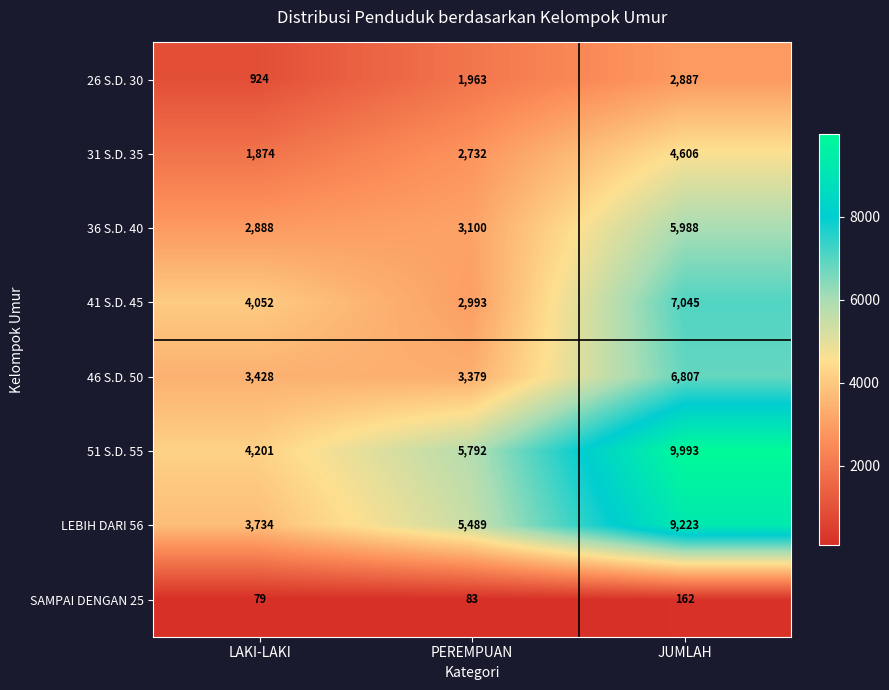

The value of 26 S.D. 30 at PEREMPUAN is 1319. True or false?

False